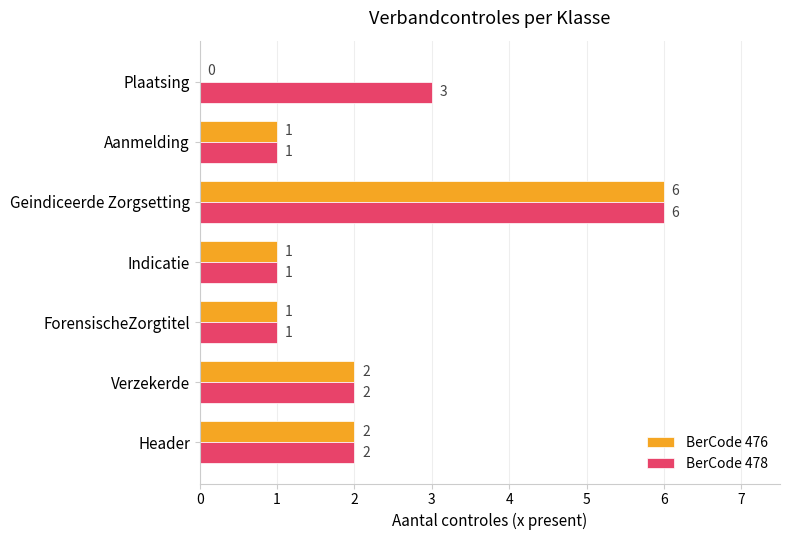

How many distinct data groups are displayed?

2